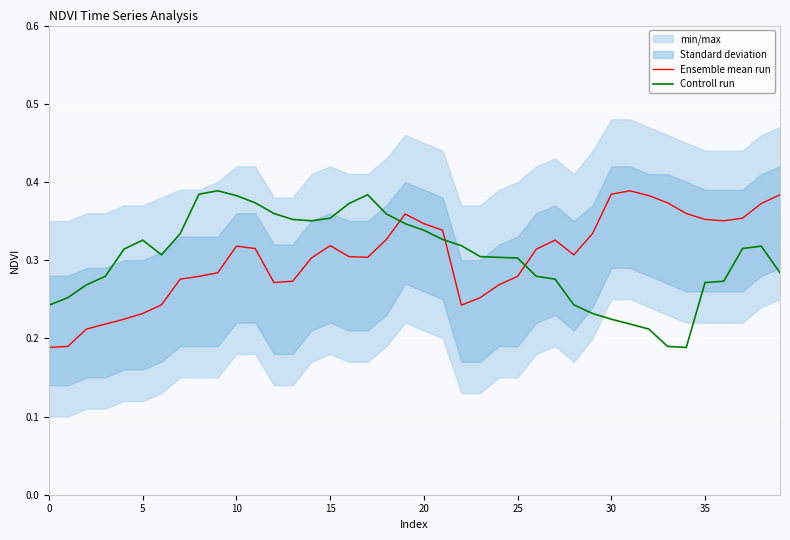

Which series ends up on top after the final intersection of Controll run and Ensemble mean run?

Ensemble mean run